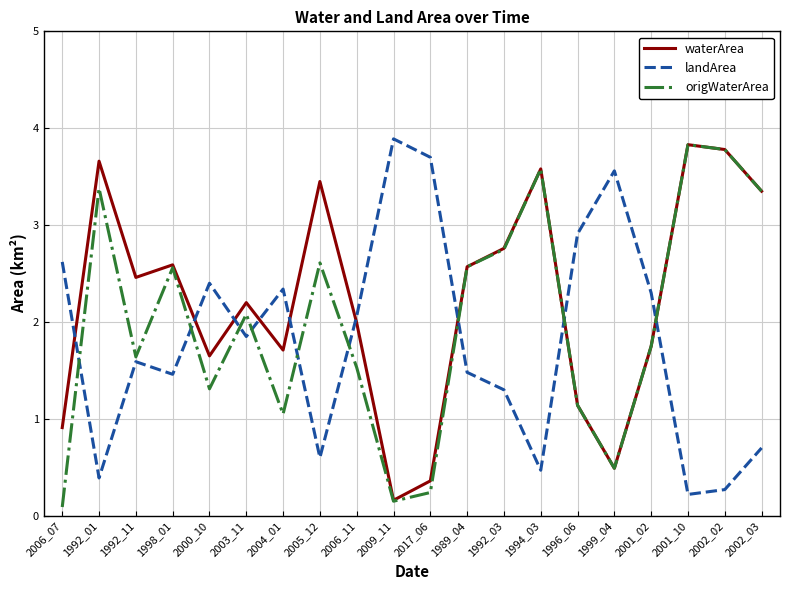

What position from the right is 2002_02?

2